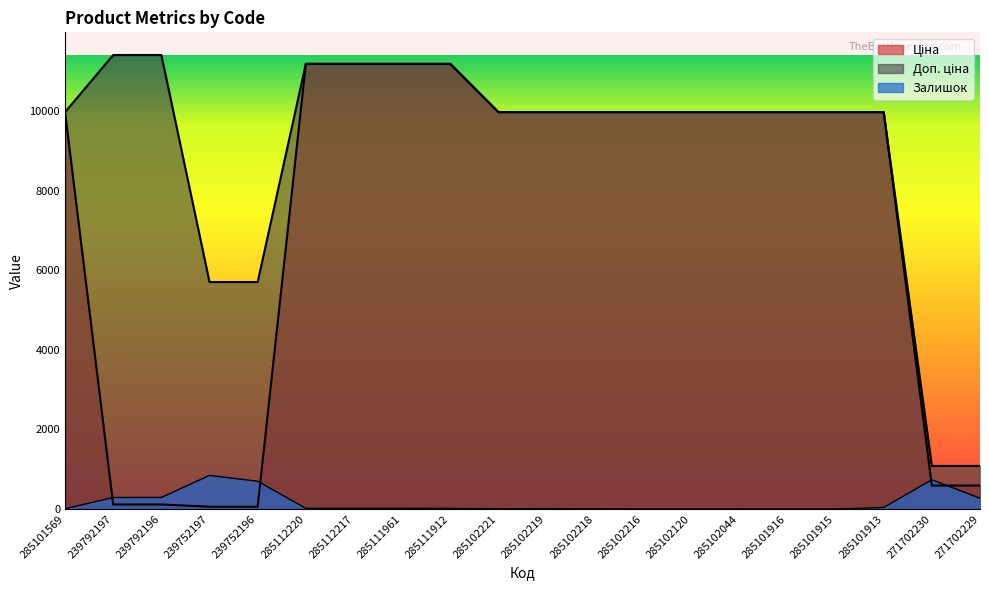

What is the spread (max minus min) of values at 285111961?

11171.2